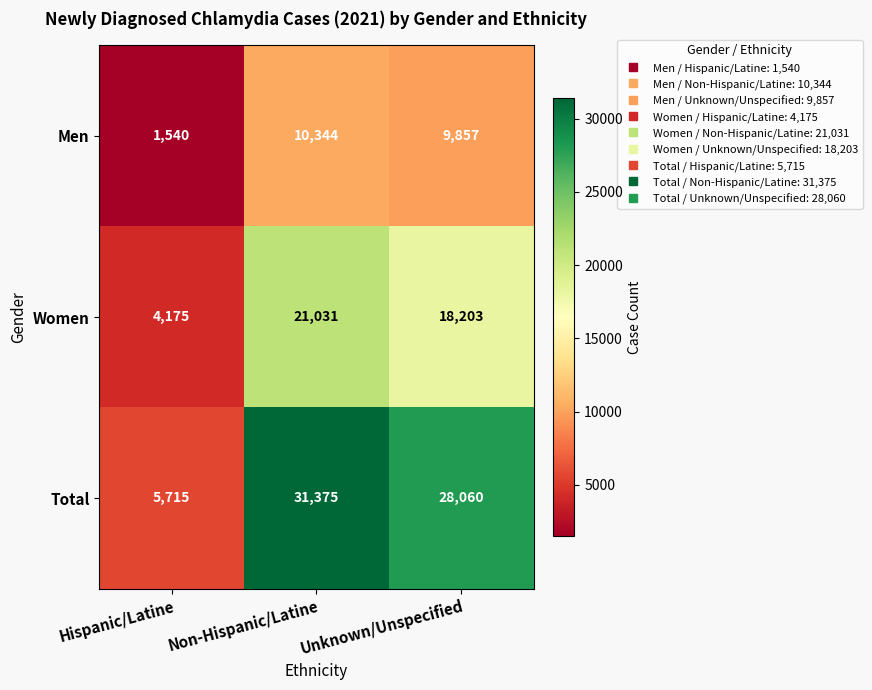

Reading left to right, transcribe all the data shown in this chart.

Men: Hispanic/Latine=1540	Non-Hispanic/Latine=10344	Unknown/Unspecified=9857
Women: Hispanic/Latine=4175	Non-Hispanic/Latine=21031	Unknown/Unspecified=18203
Total: Hispanic/Latine=5715	Non-Hispanic/Latine=31375	Unknown/Unspecified=28060